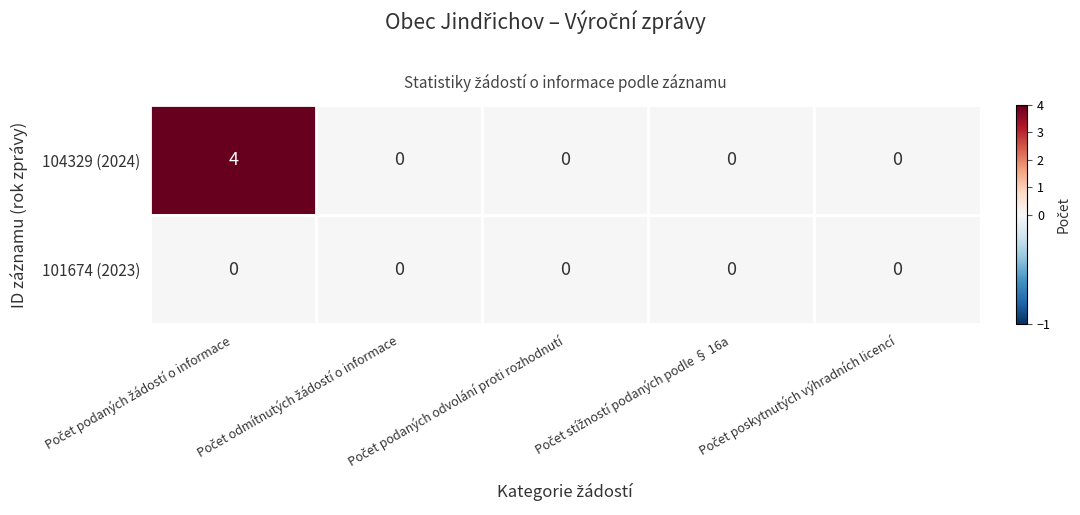

What is the difference between the maximum and minimum values in the 104329 (2024) series?

4